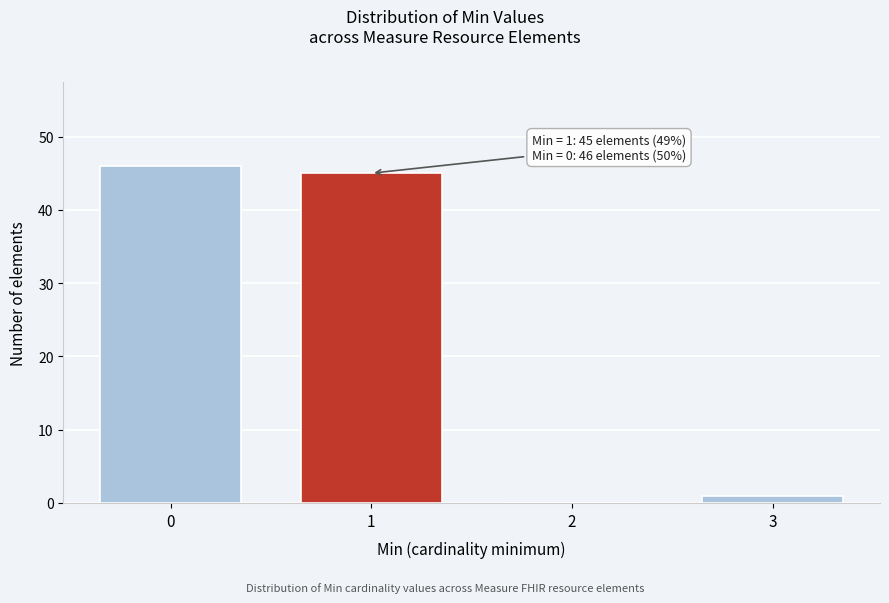

Reading left to right, list all the values displayed in this chart.

0=46	1=45	2=0	3=1